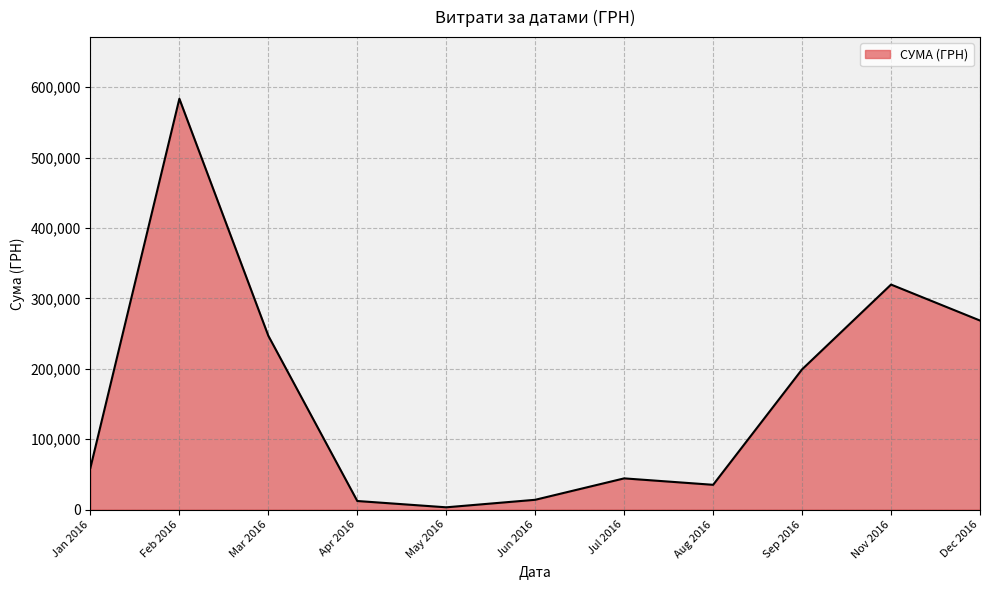

What is the difference between the values at Jan 2016 and Nov 2016?

260351.1